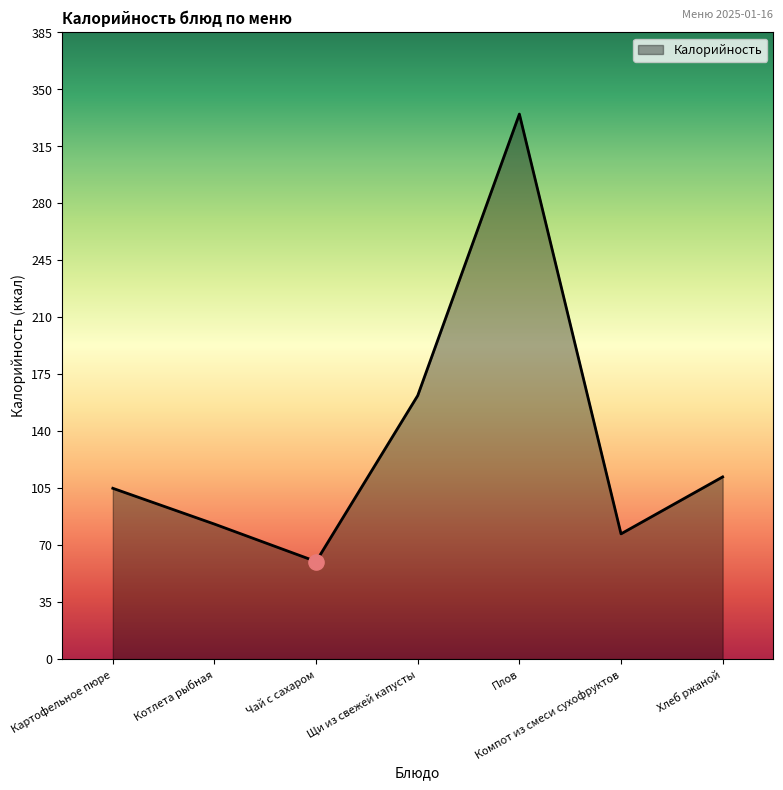

What is the change in value from Щи из свежей капусты to Хлеб ржаной?

-50